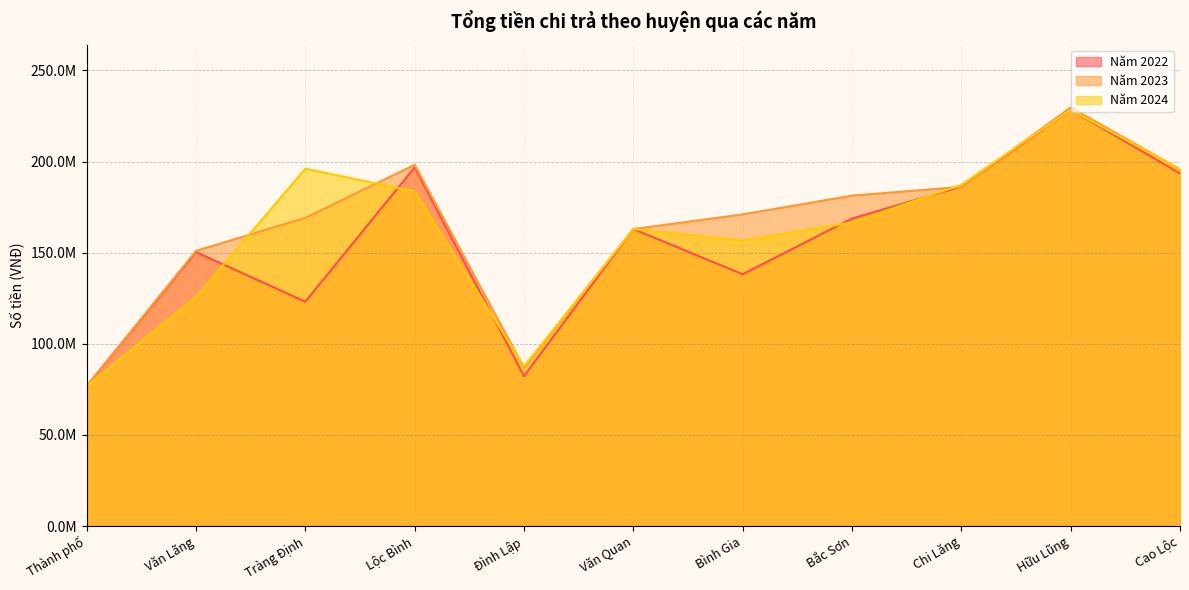

What position from the right is Bắc Sơn?

4